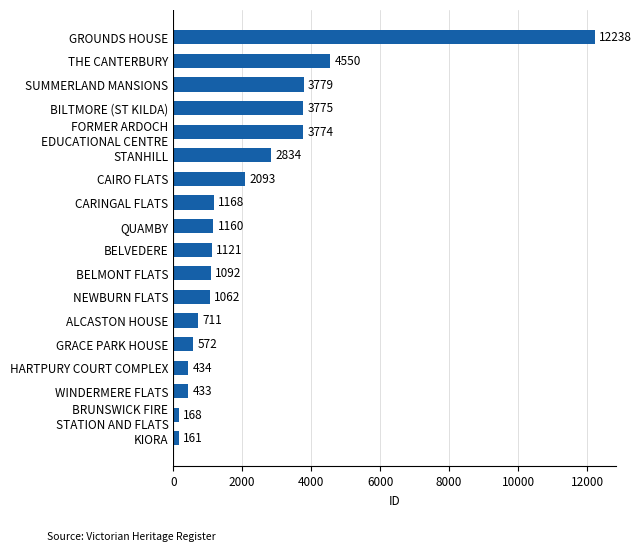

Between BELVEDERE and CAIRO FLATS, which is larger?

CAIRO FLATS